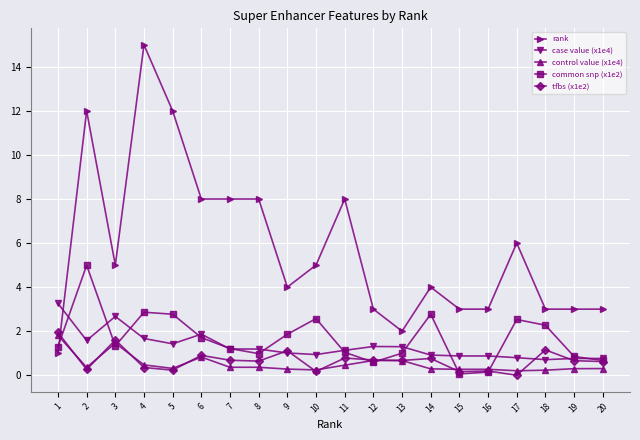

True or false: control value (x1e4) and tfbs (x1e2) intersect in this chart.

True